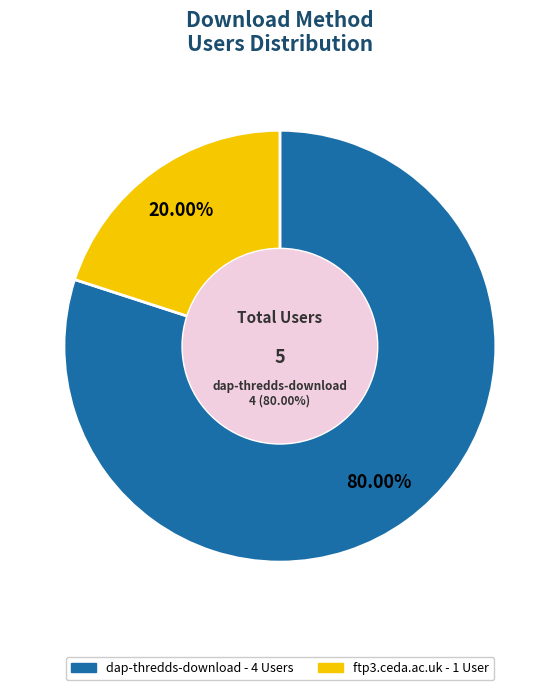

Rank the categories by value from highest to lowest.

dap-thredds-download, ftp3.ceda.ac.uk